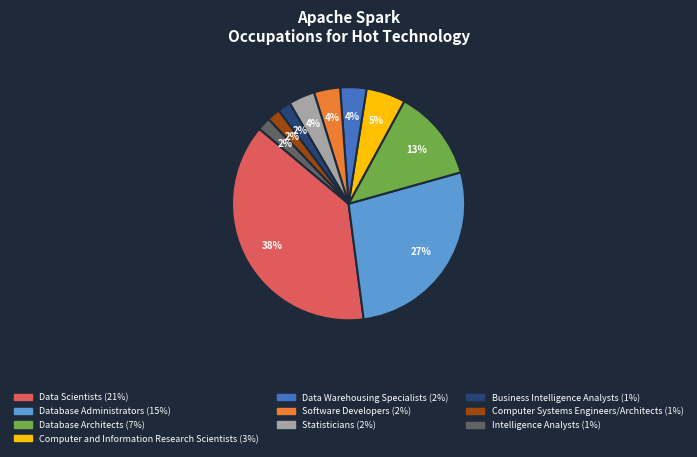

Count the number of slices in the pie.

10